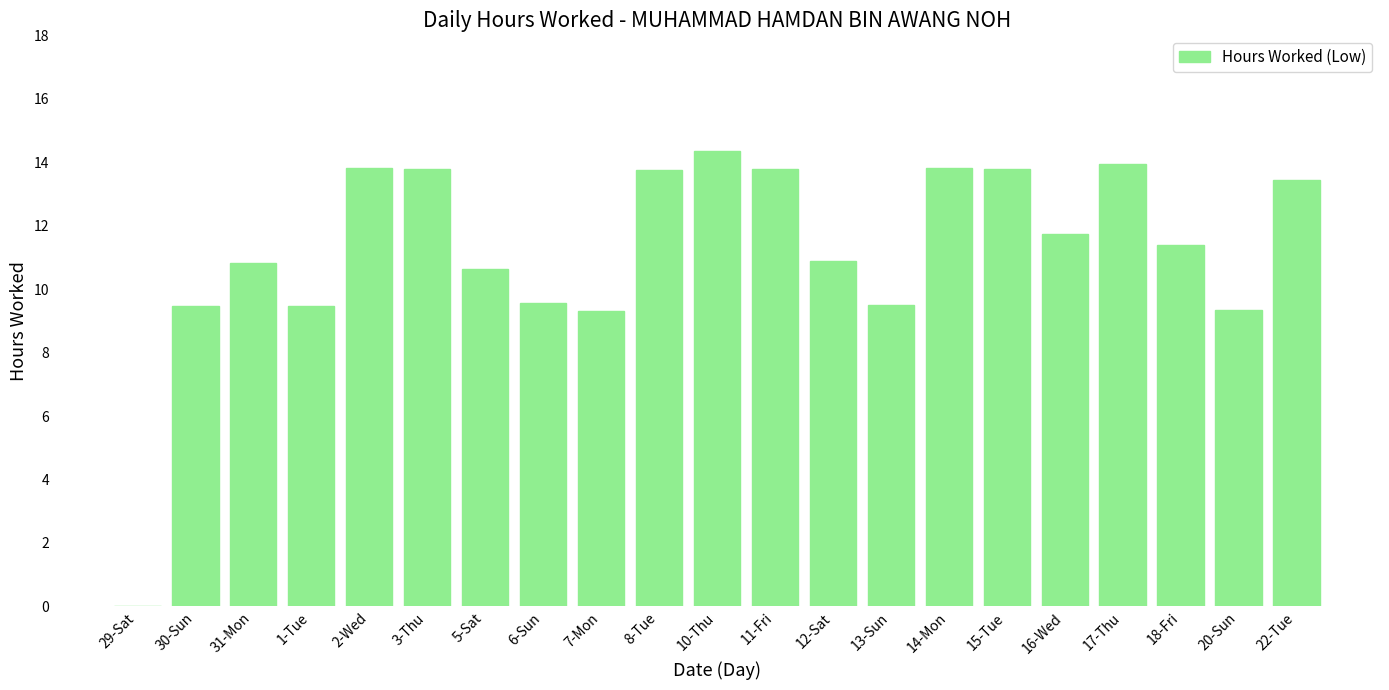

What is the change in value from 13-Sun to 15-Tue?

+4.3